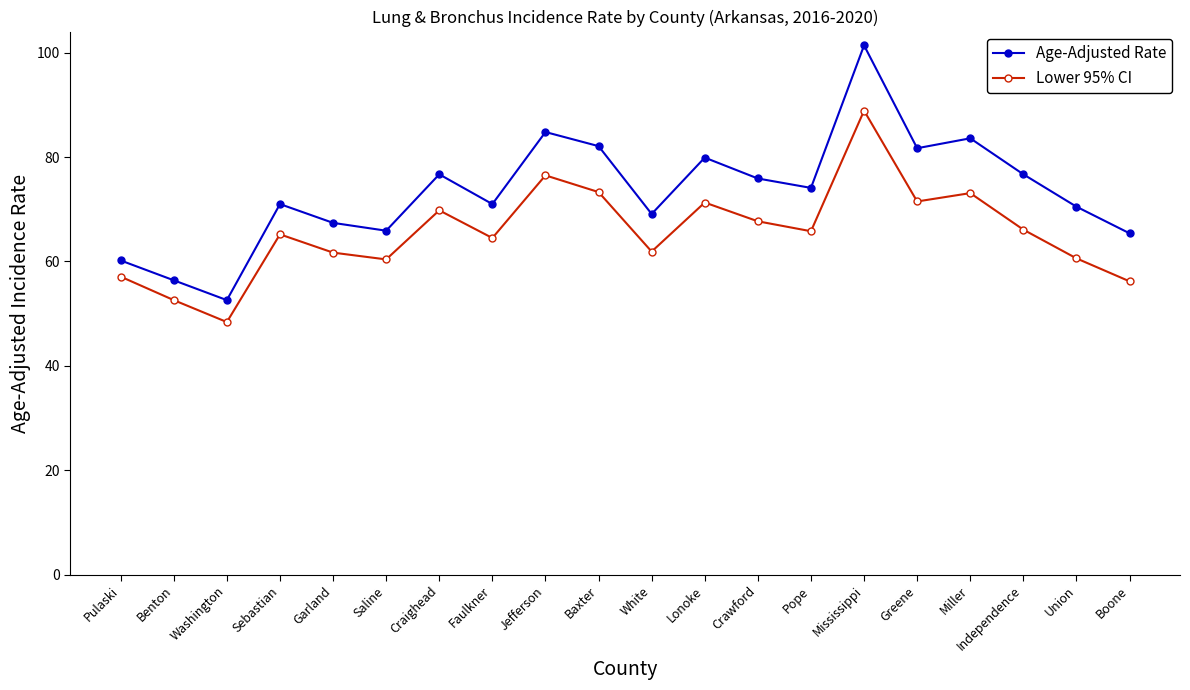

The value of Age-Adjusted Rate at Greene is 81.7. True or false?

True